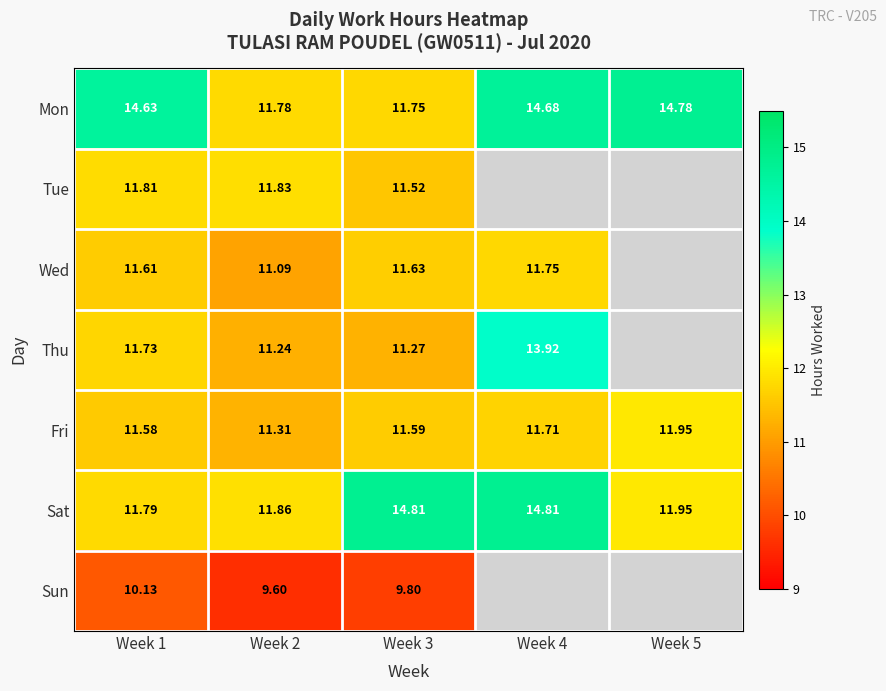

What is the maximum value shown in the chart?

14.8